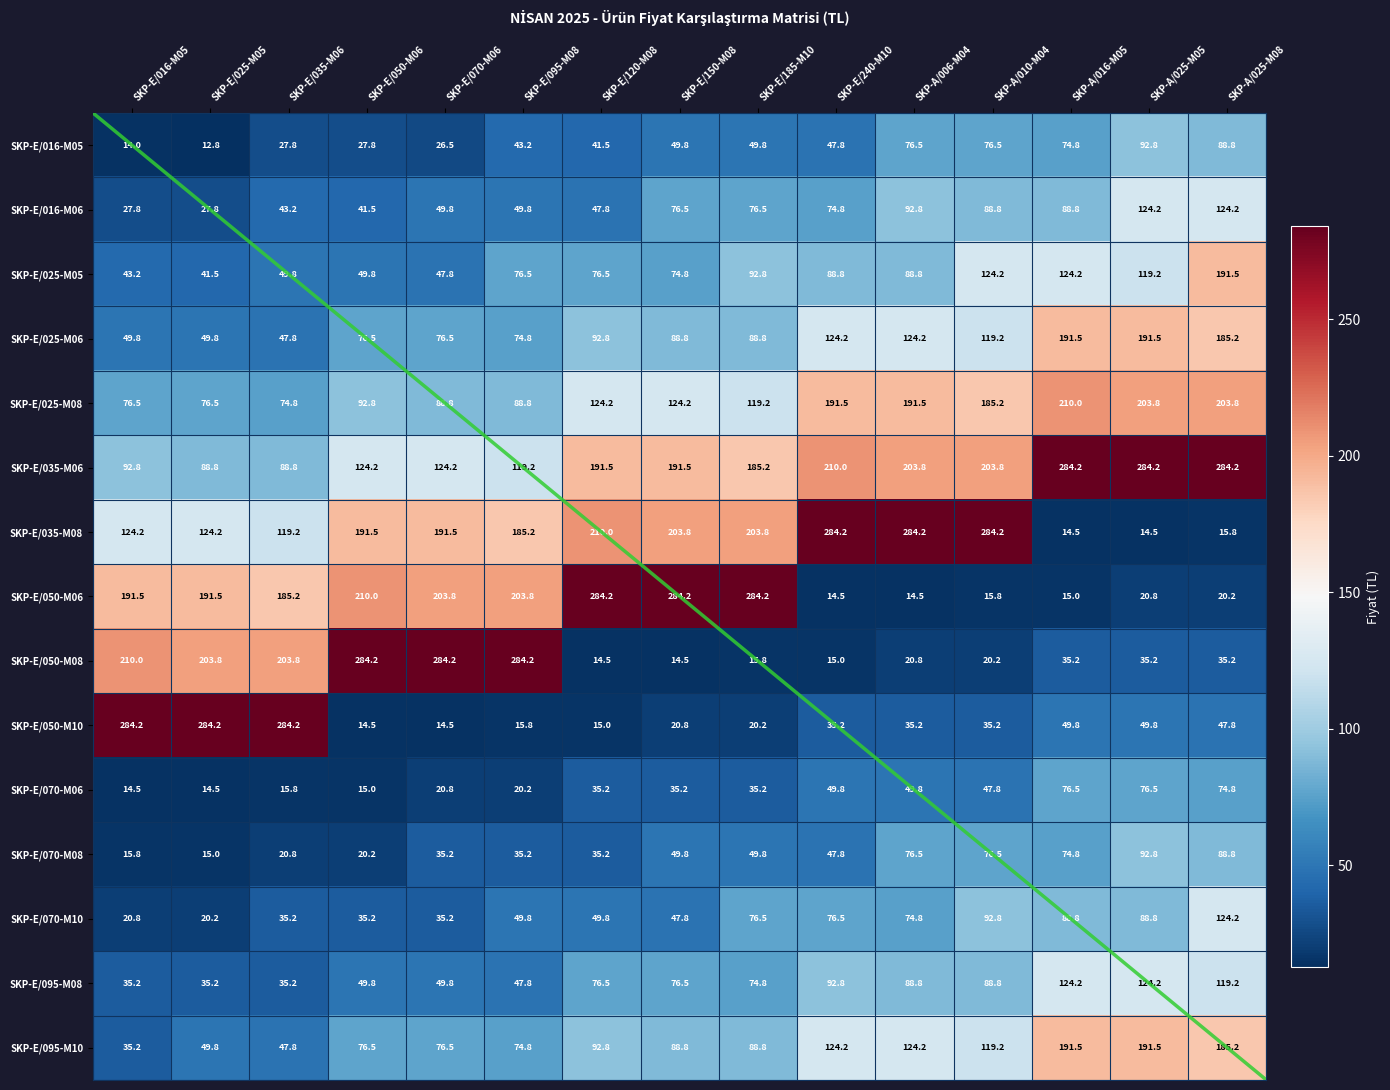

List the labels in order of SKP-E/095-M10 value, smallest first.

SKP-E/016-M05, SKP-E/035-M06, SKP-E/025-M05, SKP-E/095-M08, SKP-E/050-M06, SKP-E/070-M06, SKP-E/150-M08, SKP-E/185-M10, SKP-E/120-M08, SKP-A/010-M04, SKP-E/240-M10, SKP-A/006-M04, SKP-A/025-M08, SKP-A/016-M05, SKP-A/025-M05